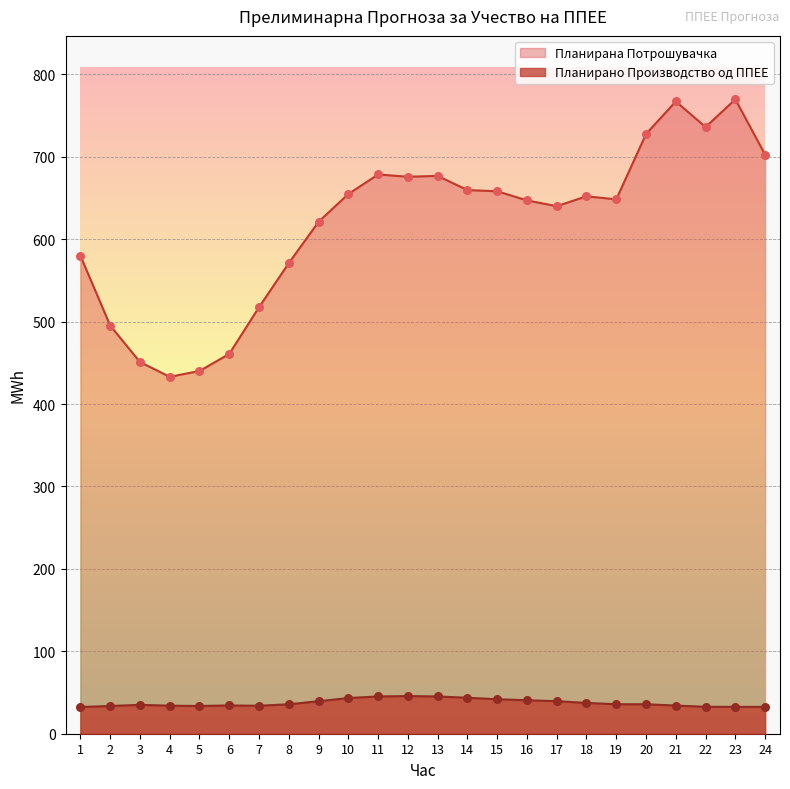

Which series contains the highest Y value?

Планирана Потрошувачка